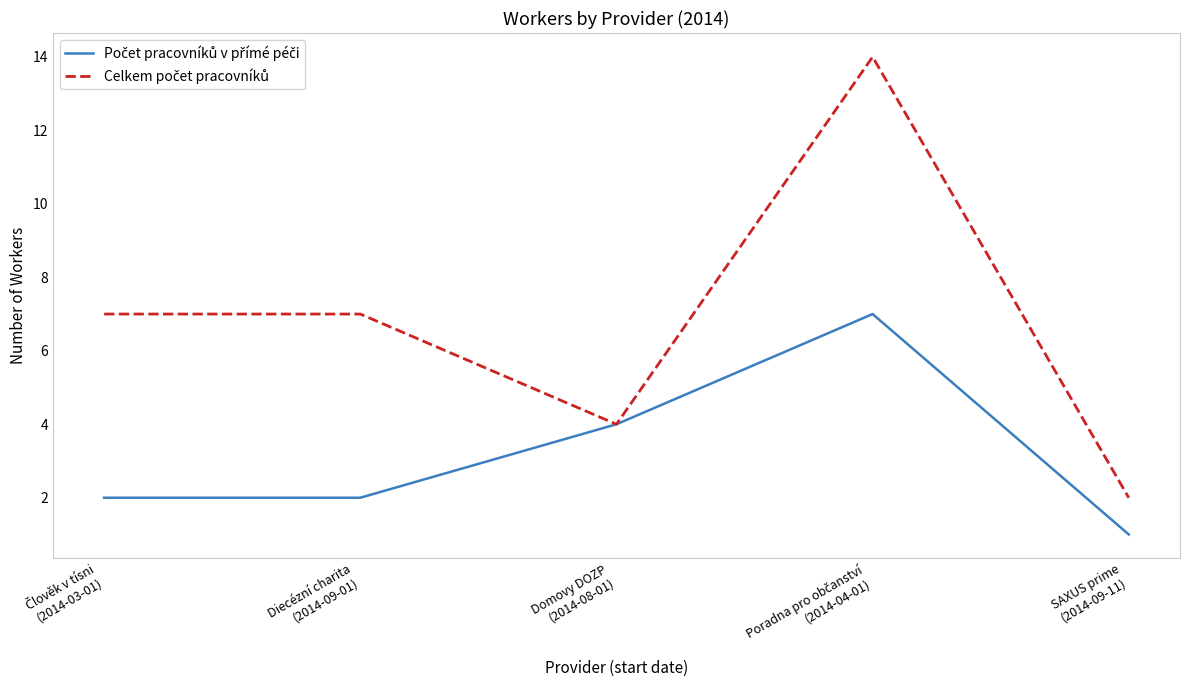

How many lines are shown in the chart?

2